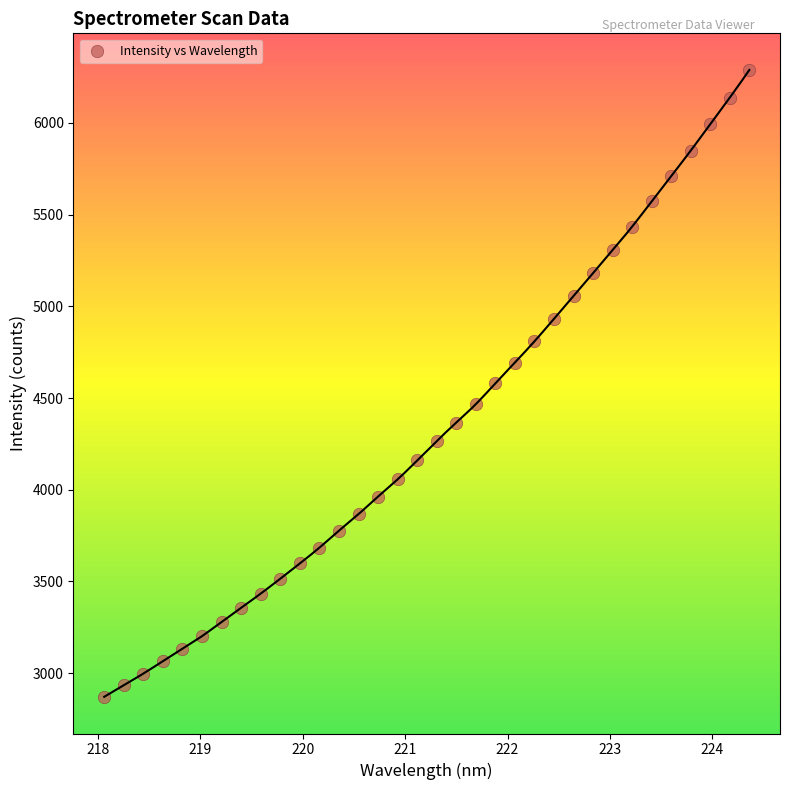

What is the range of Y values (max minus min)?

3416.3